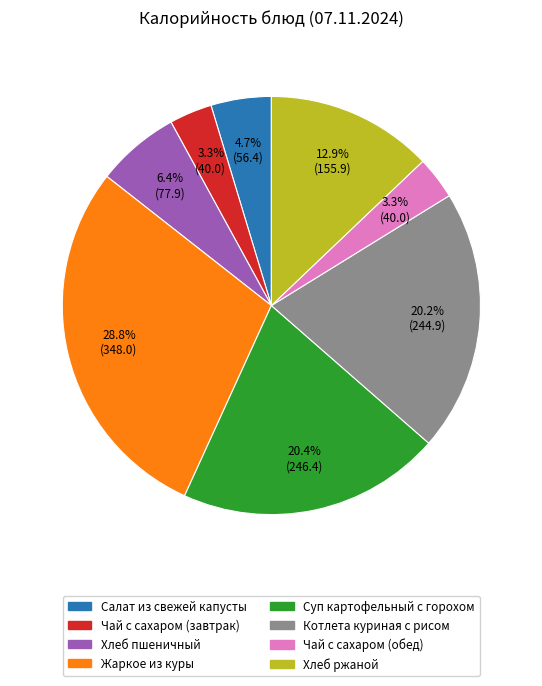

What is the ratio of the value at Суп картофельный с горохом to the value at Котлета куриная с рисом?

1.0